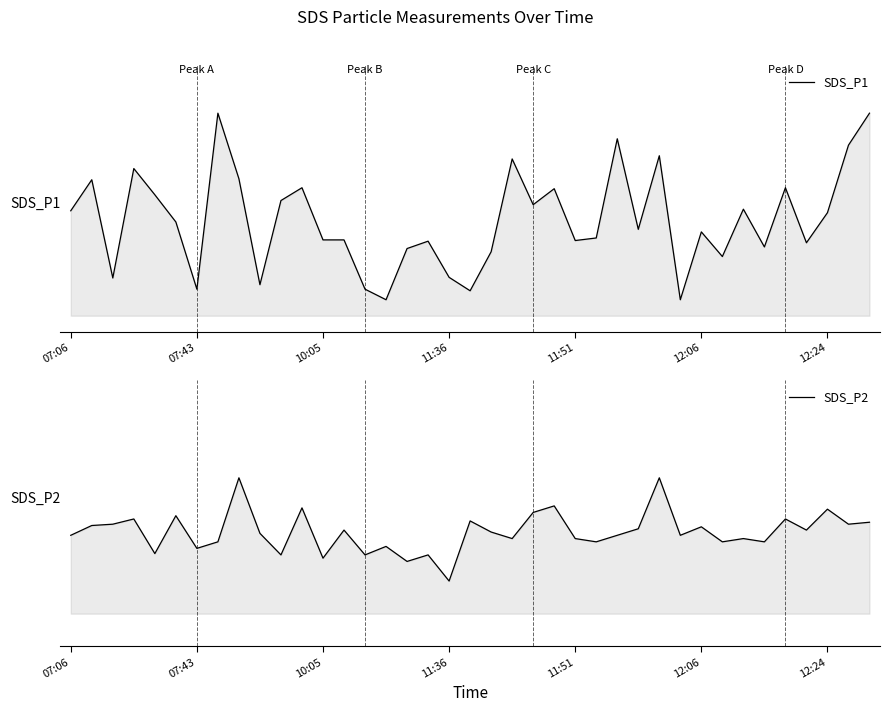

Where does the SDS_P1 series first go above 7?

07:06